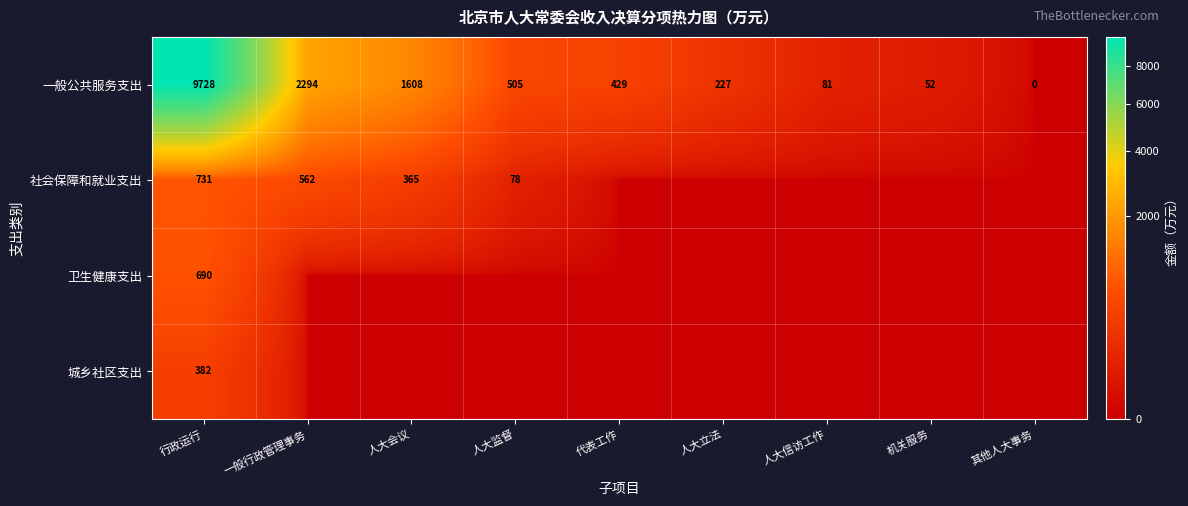

How many distinct data groups are displayed?

4